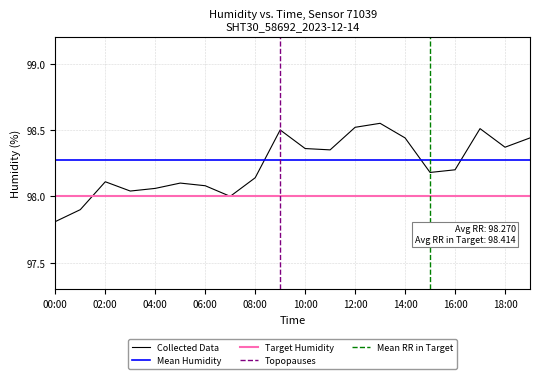

How many interior local valleys (lower than both neighbors) does the data have?

5